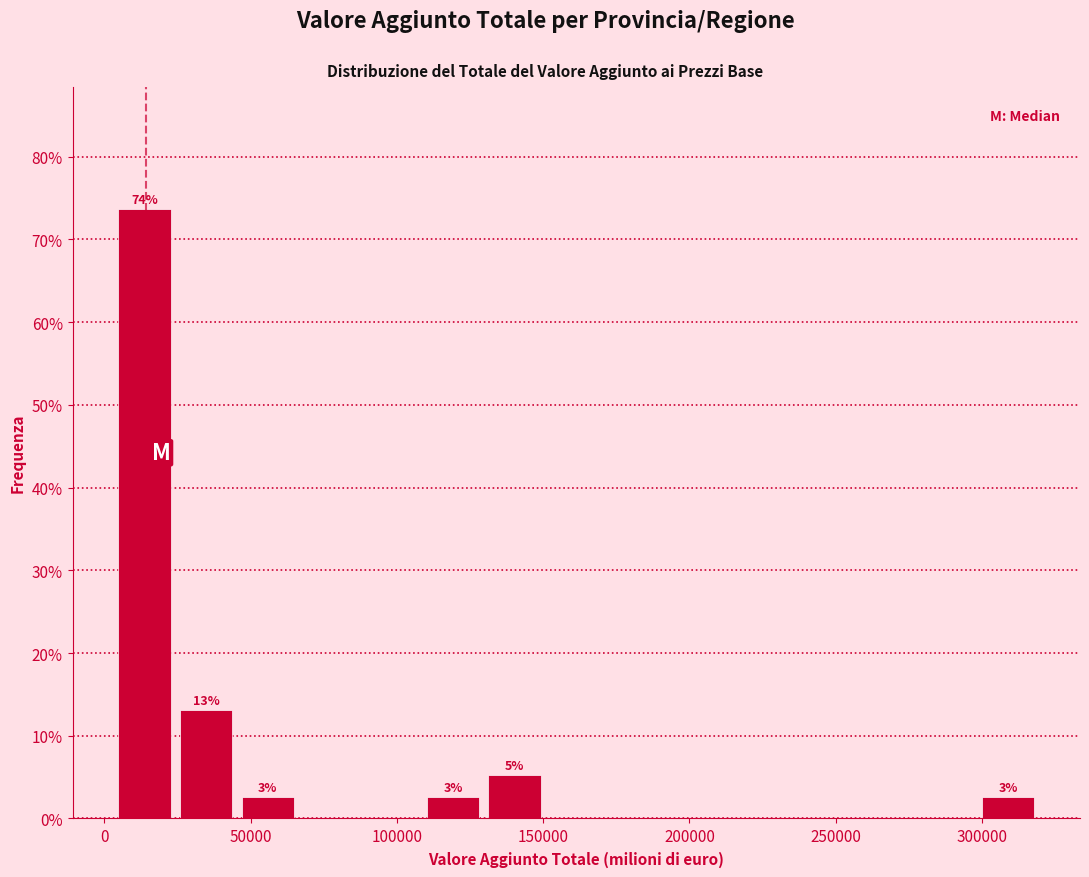

Which range on the x-axis has the tallest bar?

5000 to 25000